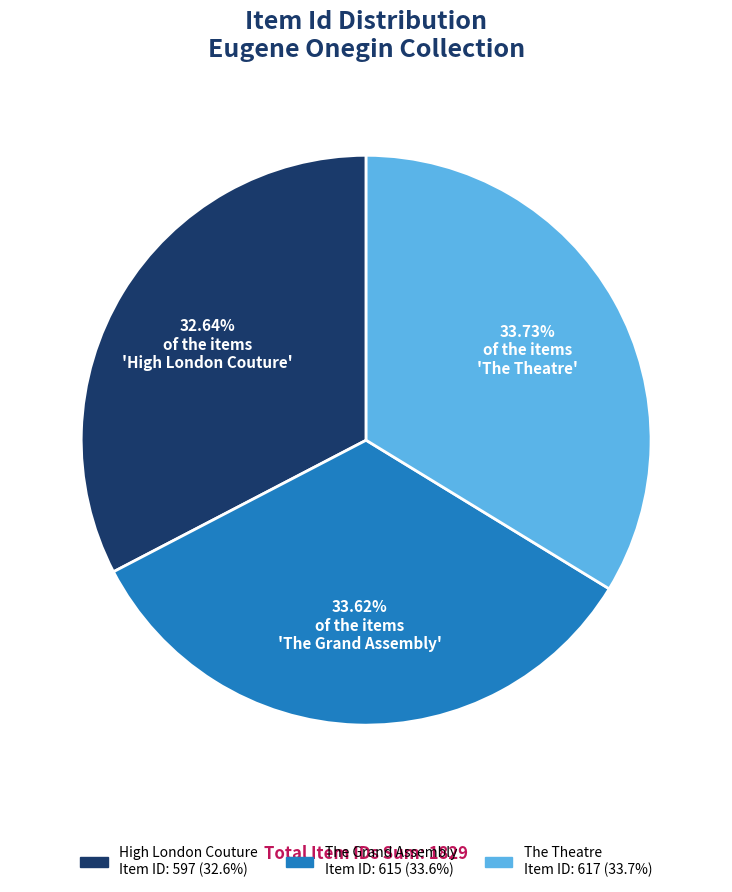

Approximately how many times larger is the value at High London Couture compared to The Theatre?

1.0